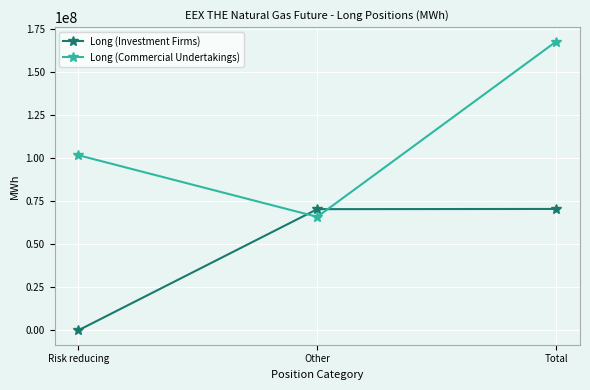

Which series has the largest range (max minus min)?

Long (Commercial Undertakings)